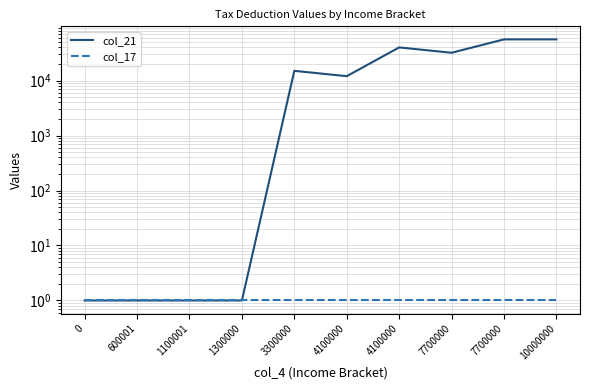

At which category does col_21 reach its first local peak?

3300000